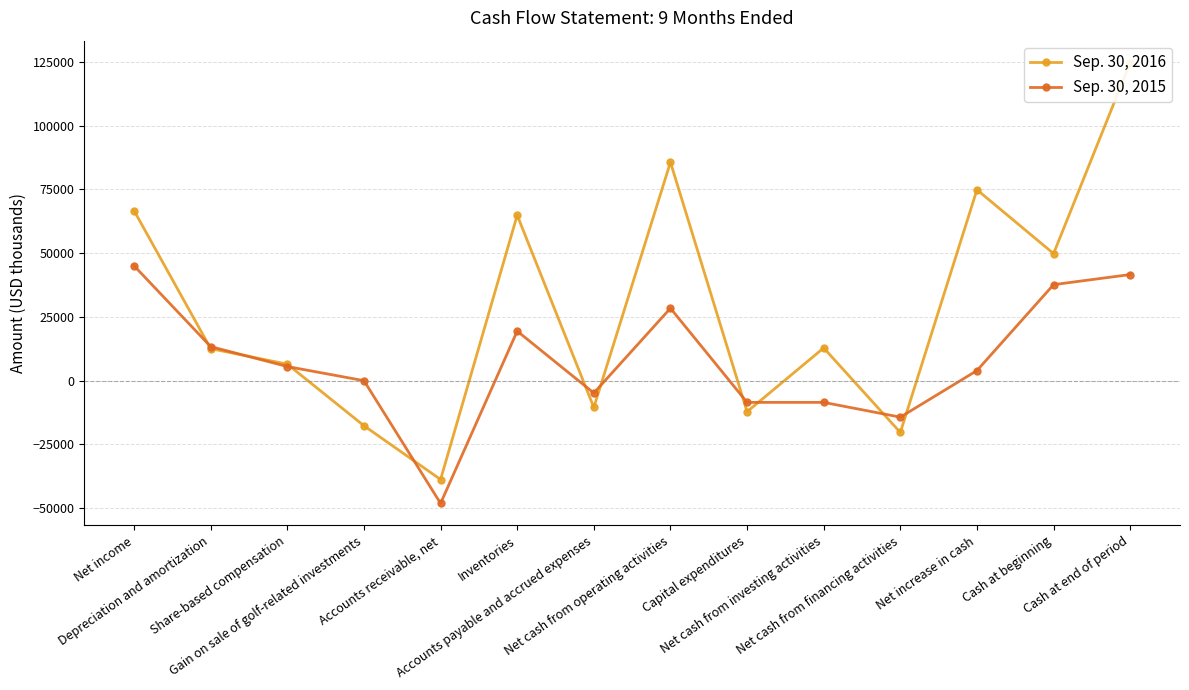

What is the difference between the highest and lowest values at Net increase in cash?

70870